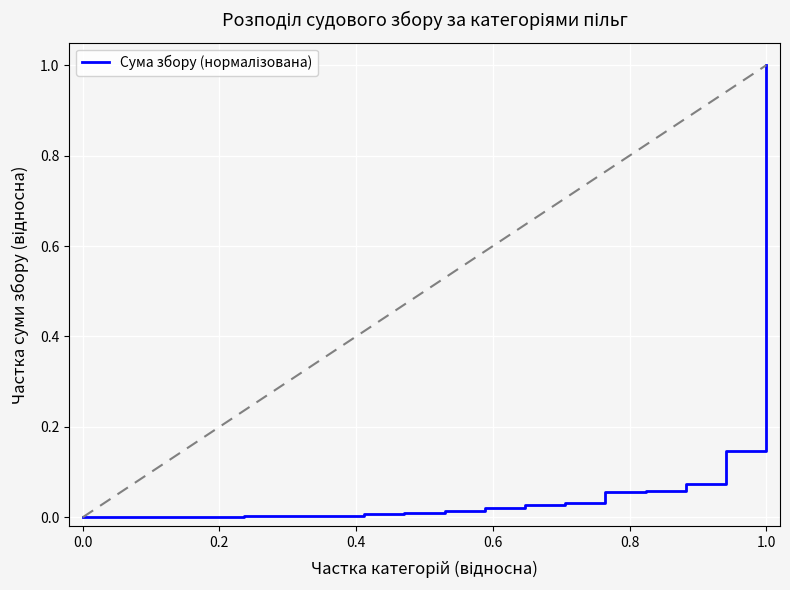

What is the greatest value displayed?

1.0